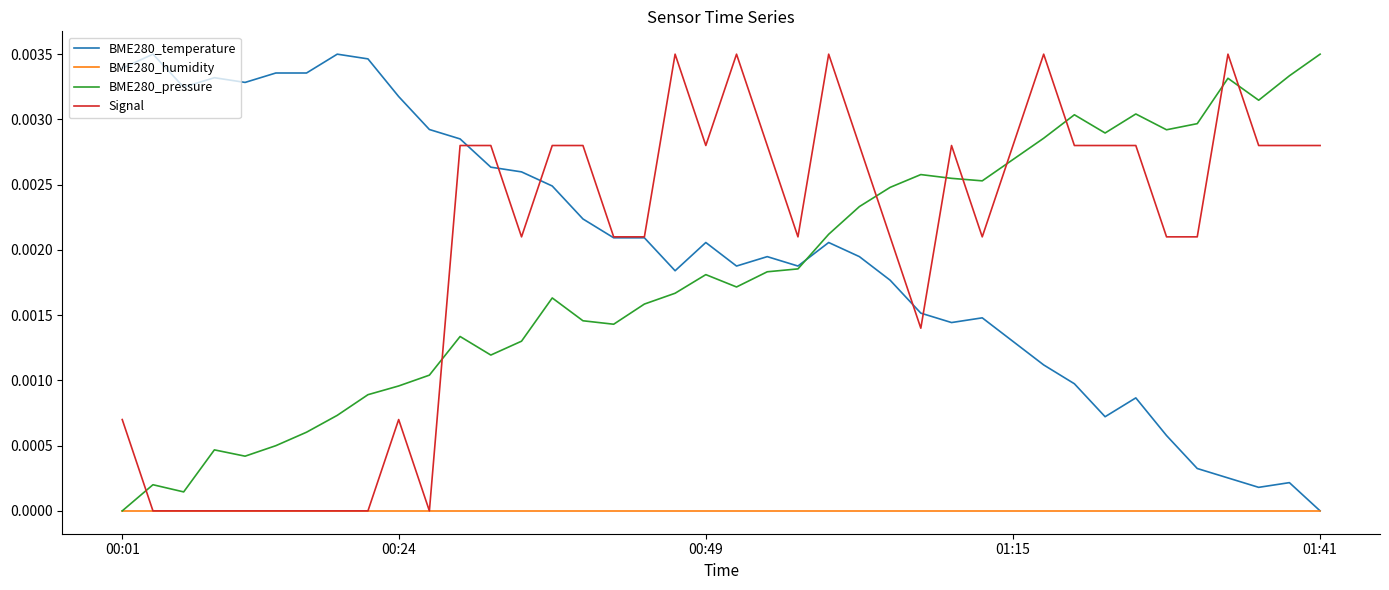

Which series ends up on top after the final intersection of Signal and BME280_pressure?

BME280_pressure